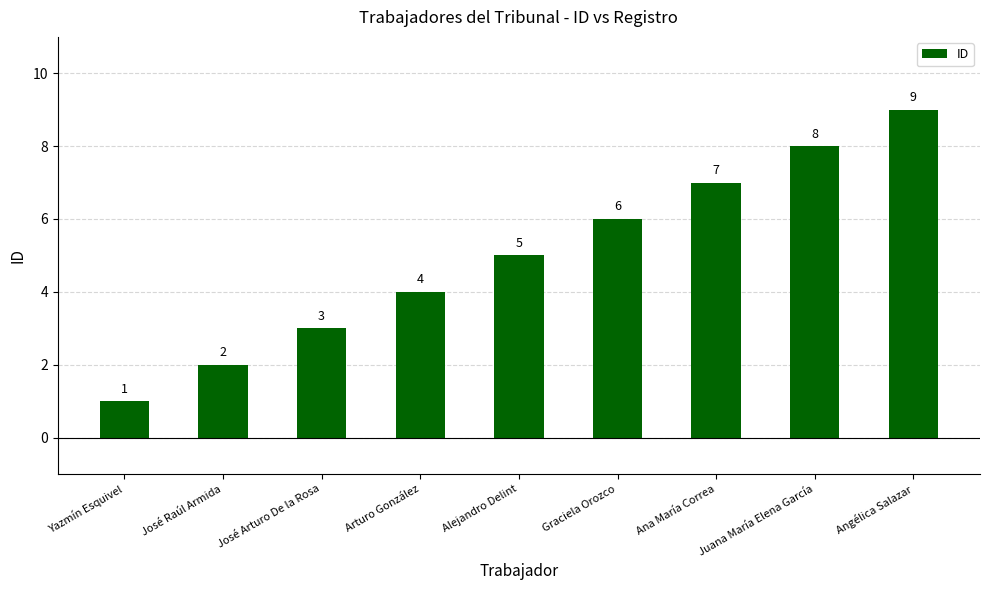

Reading left to right, extract all data points from this chart.

1	2	3	4	5	6	7	8	9